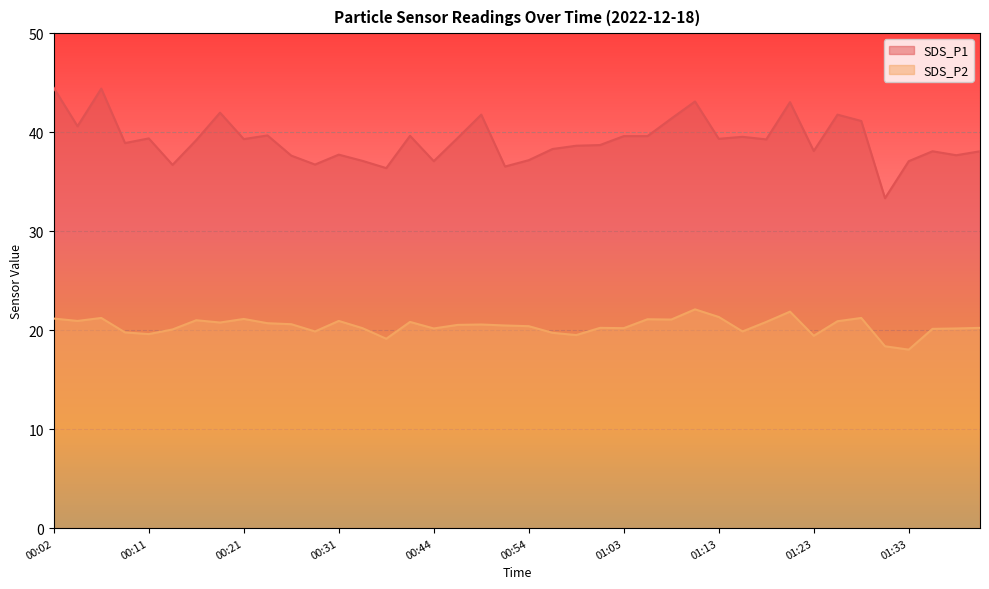

At 00:11, list the series in order from largest to smallest.

SDS_P1, SDS_P2